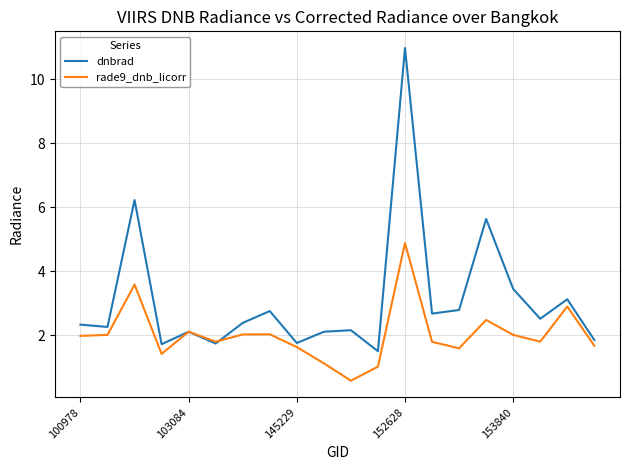

How many categories are shown in the chart?

20